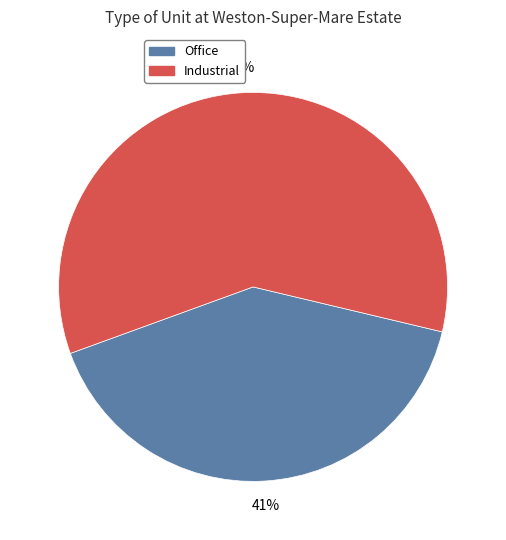

Do Office and Industrial together represent more than half of the pie?

Yes